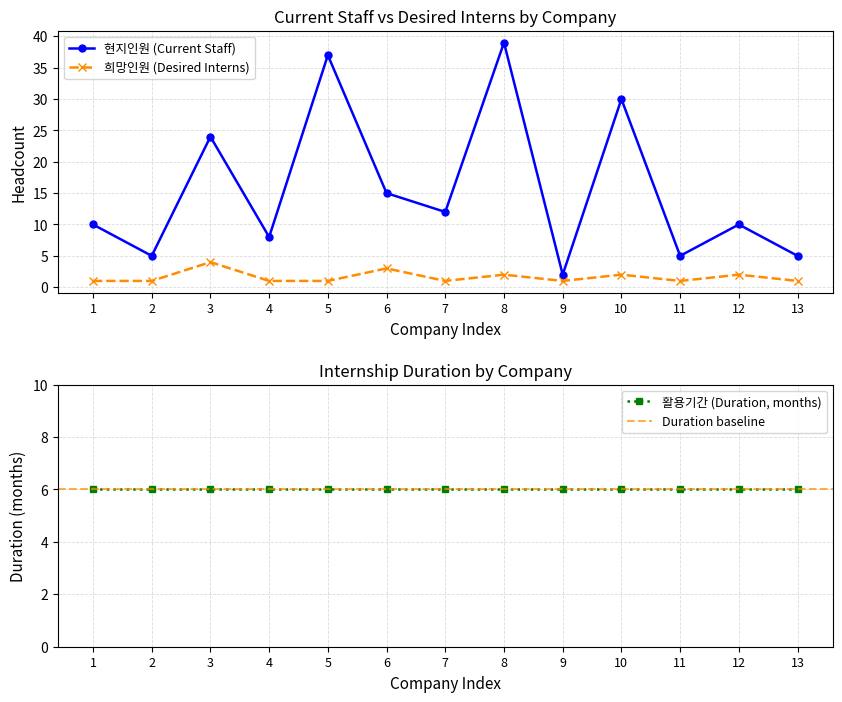

Where is the first local maximum for 현지인원 (Current Staff)?

3